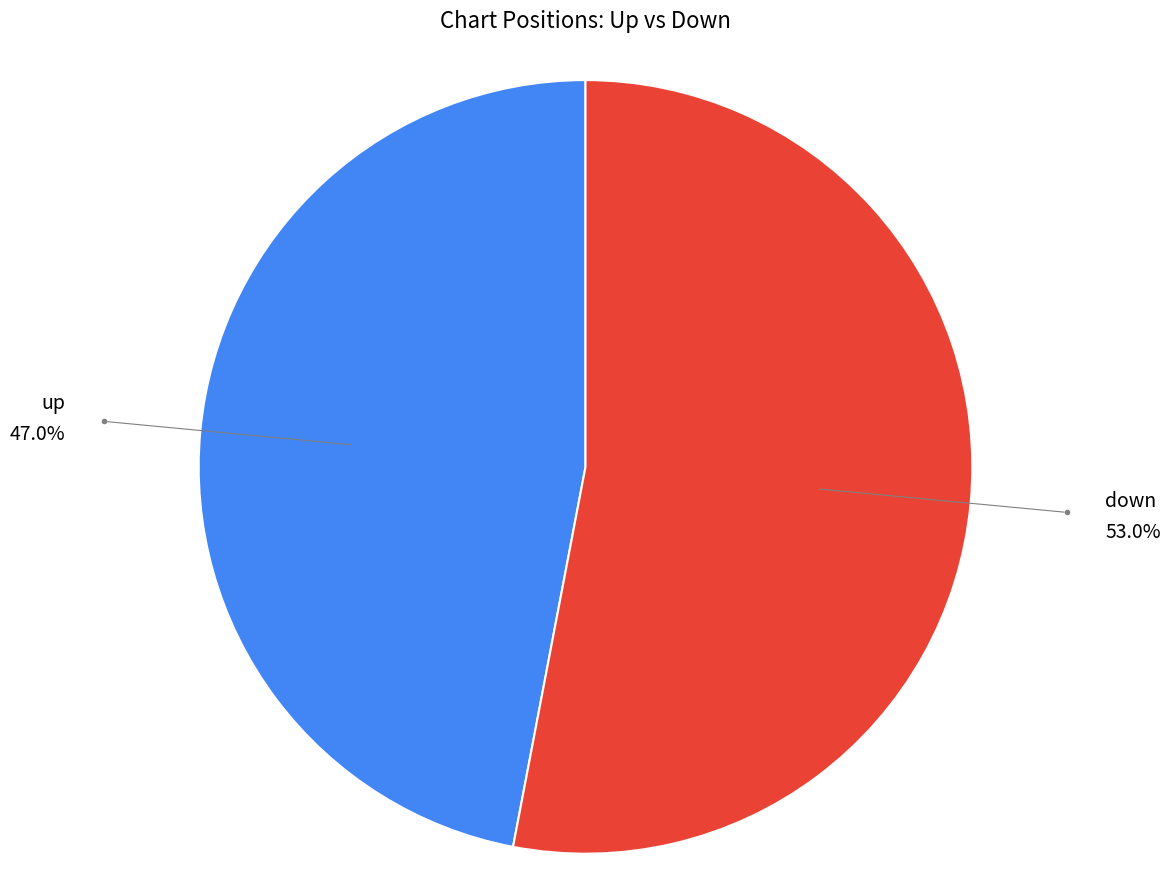

How many slices are in this pie chart?

2